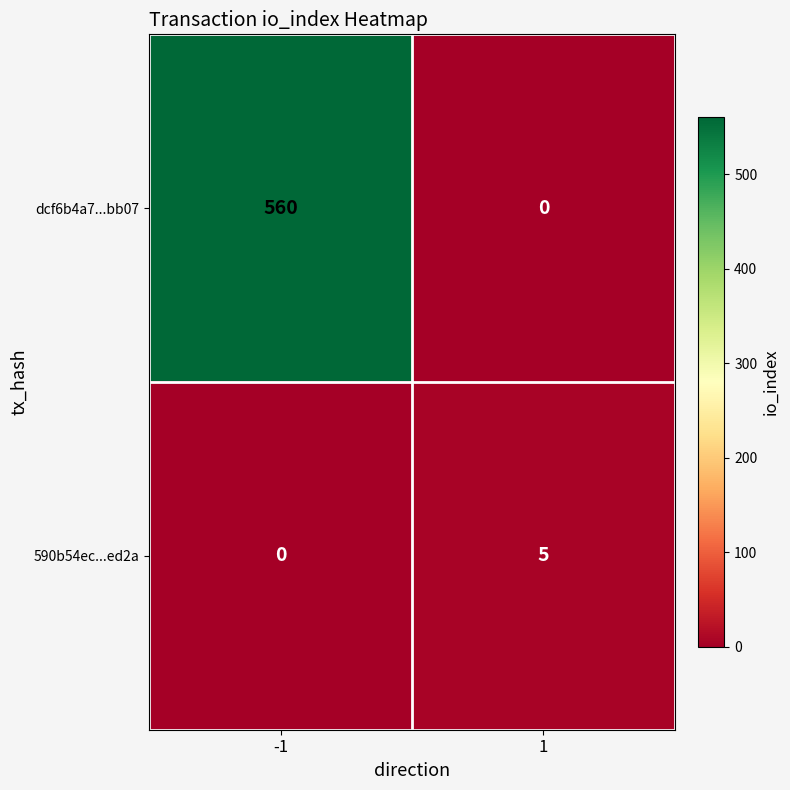

The value of dcf6b4a7...bb07 at -1 is 560. True or false?

True